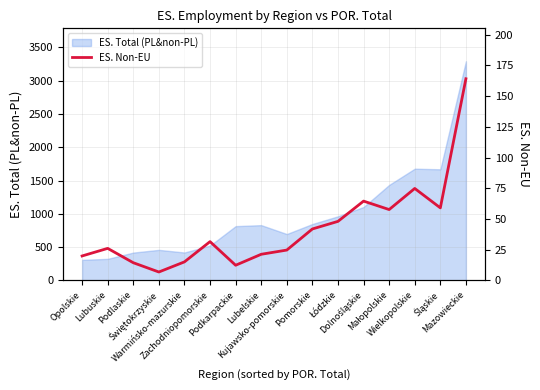

How many data points are above 31?

8